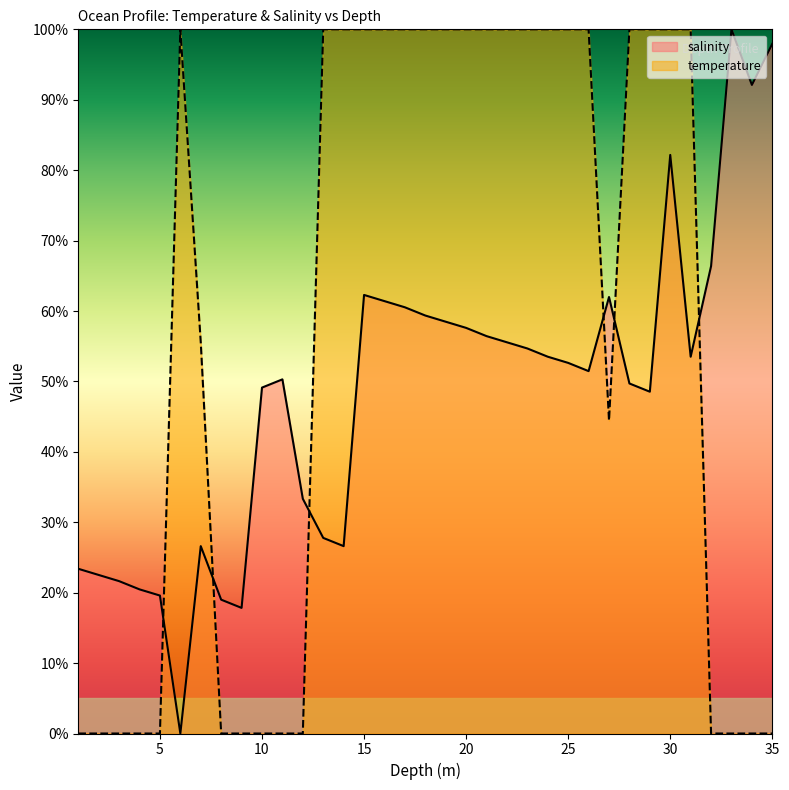

Reading left to right, list all the values displayed in this chart.

salinity: 23.4	22.5	21.6	20.5	19.6	0.0	26.6	19.0	17.8	49.1	50.3	33.3	27.8	26.6	62.3	61.4	60.5	59.4	58.5	57.6	56.4	55.6	54.7	53.5	52.6	51.5	62.0	49.7	48.5	82.2	53.5	66.4	100.0	92.1	98.0
temperature: 0.0	0.0	0.0	0.0	0.0	100.0	55.6	0.0	0.0	0.0	0.0	0.0	100.0	100.0	100.0	100.0	100.0	100.0	100.0	100.0	100.0	100.0	100.0	100.0	100.0	100.0	44.4	100.0	100.0	100.0	100.0	0.0	0.0	0.0	0.0